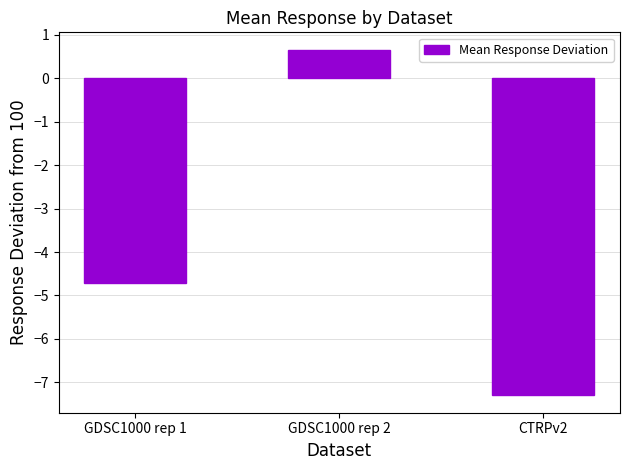

How many values are below -4?

2